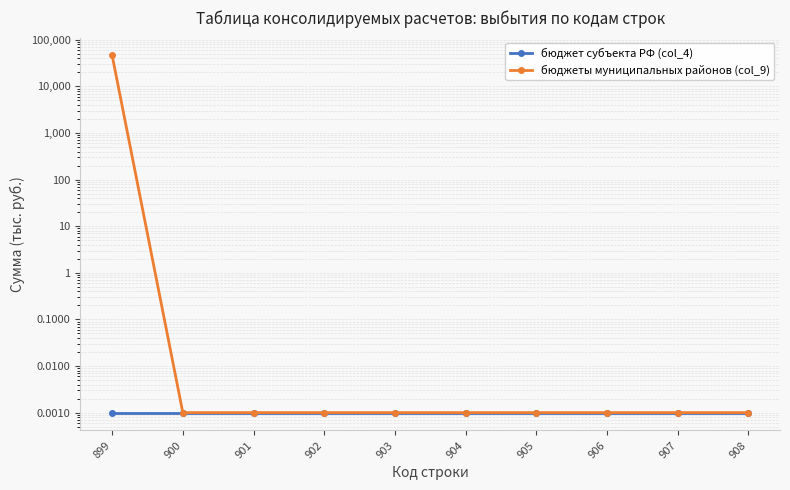

Is the value of бюджеты муниципальных районов (col_9) at 907 greater than the value of бюджет субъекта РФ (col_4) at 900?

No